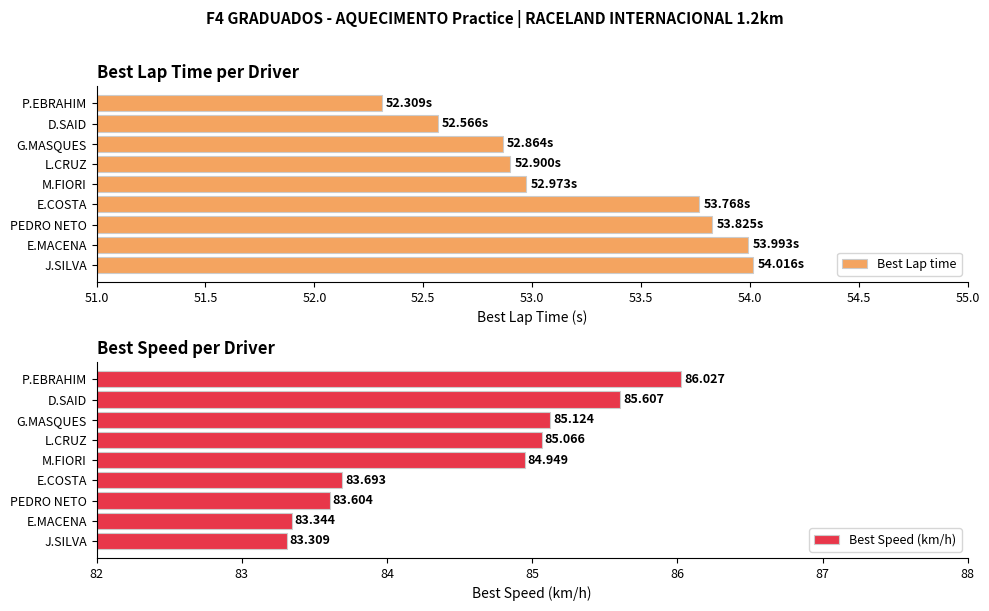

What is the difference between the maximum and minimum values in the Best Lap time series?

1.7